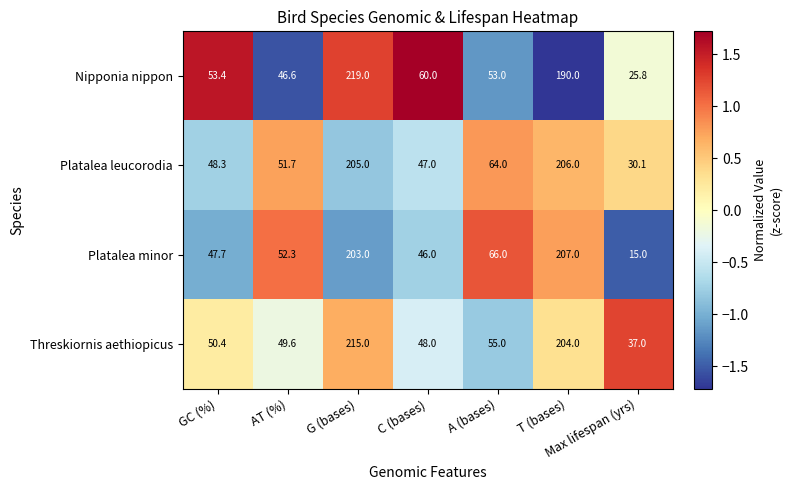

What is the maximum value for Nipponia nippon?

219.0